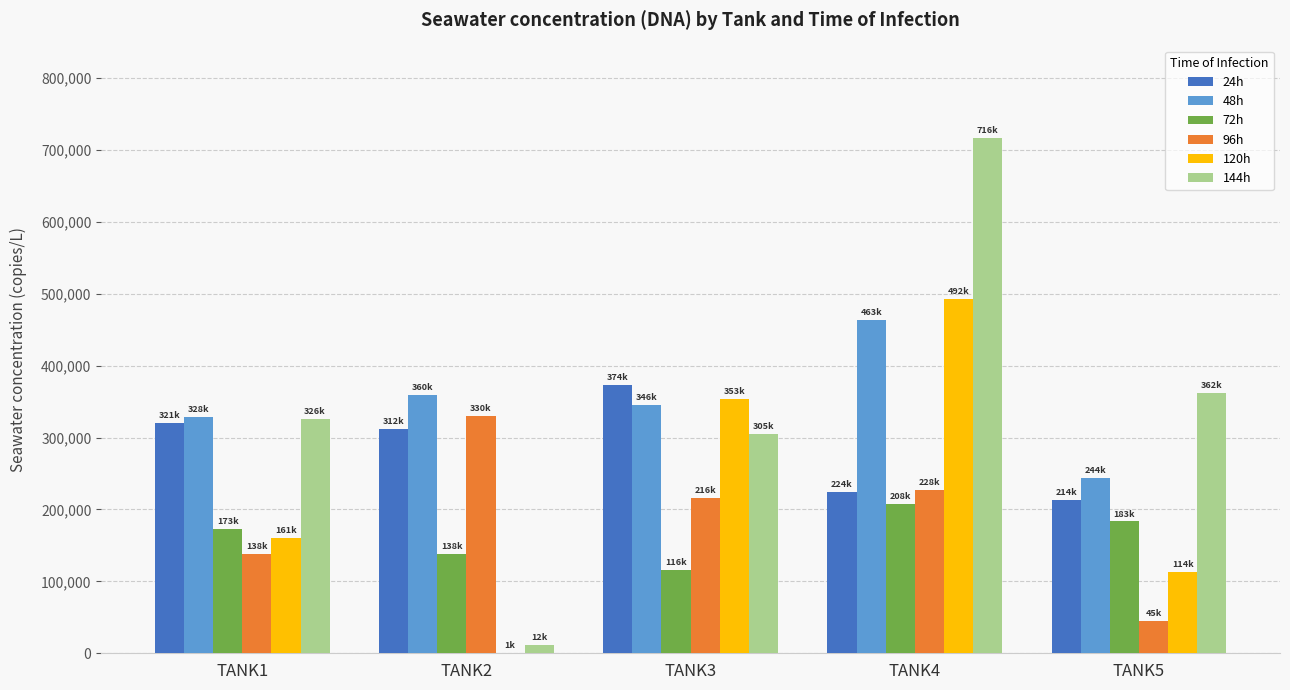

The value of 96h at TANK4 is 122638.2. True or false?

False